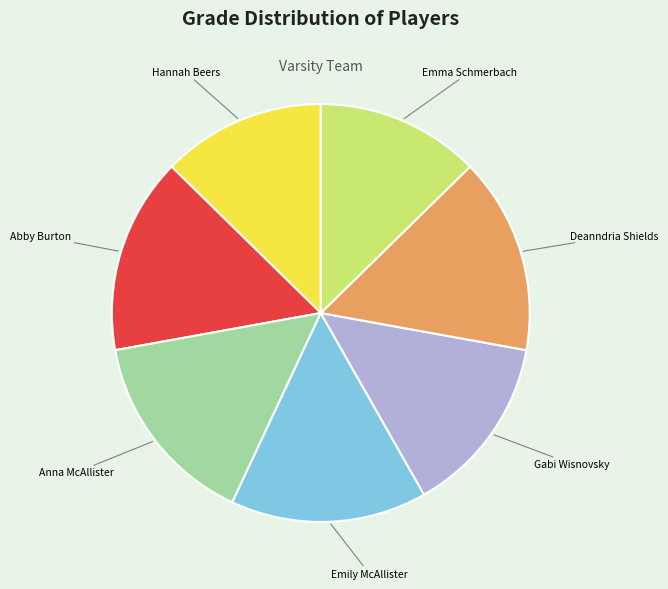

Is there a majority slice in this chart?

No